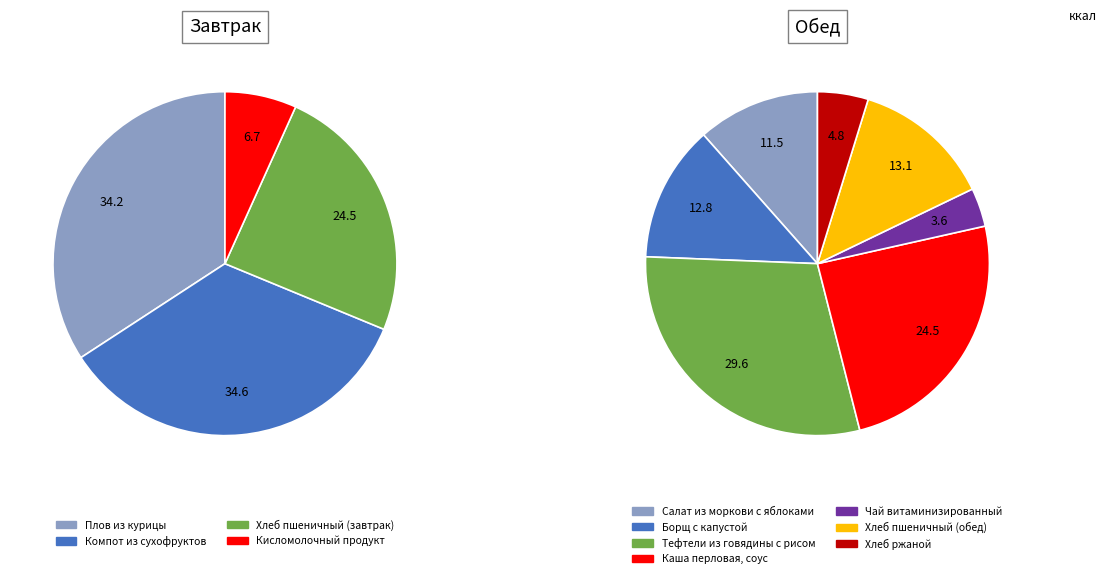

True or false: Плов из курицы accounts for 23% of the total.

False